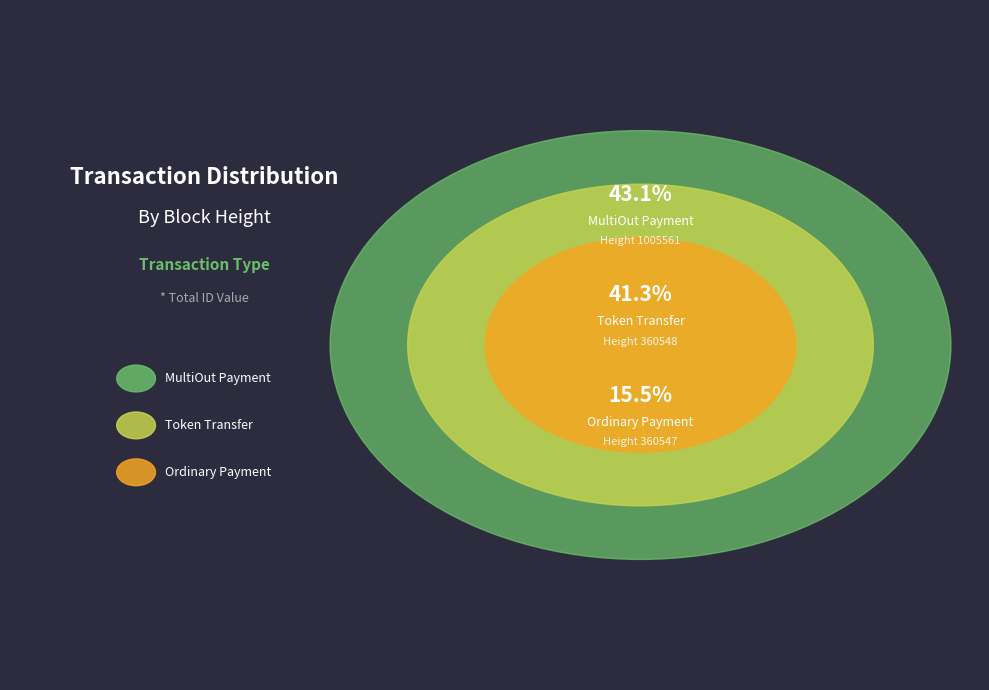

True or false: Height 360548 accounts for 54% of the total.

False